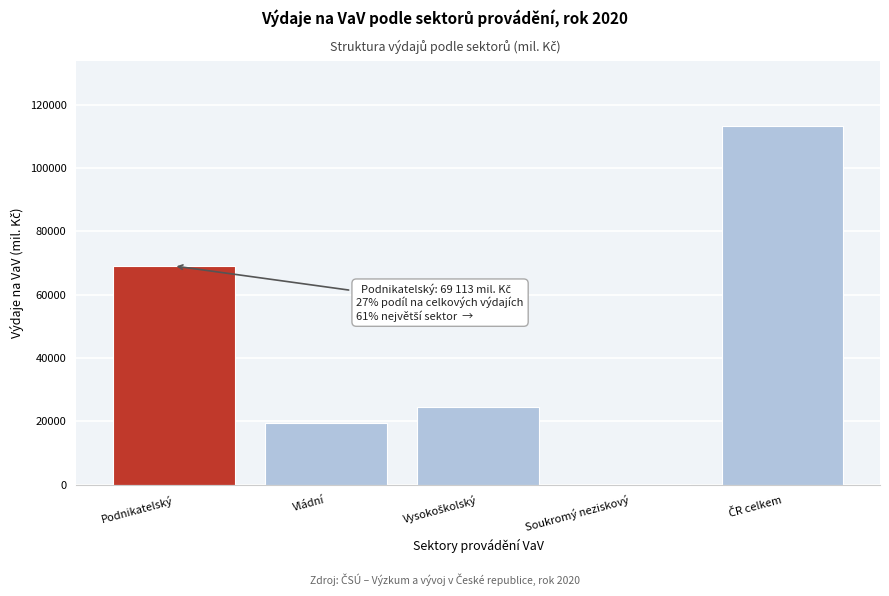

What is the sum of all values?

226765.0